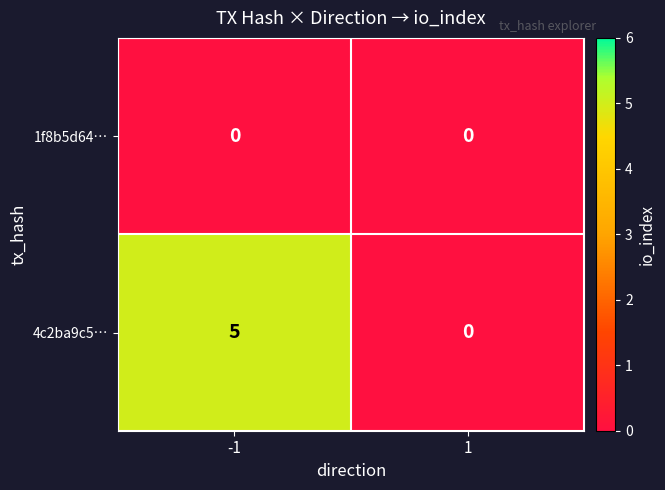

What is the spread (max minus min) of values at -1?

5